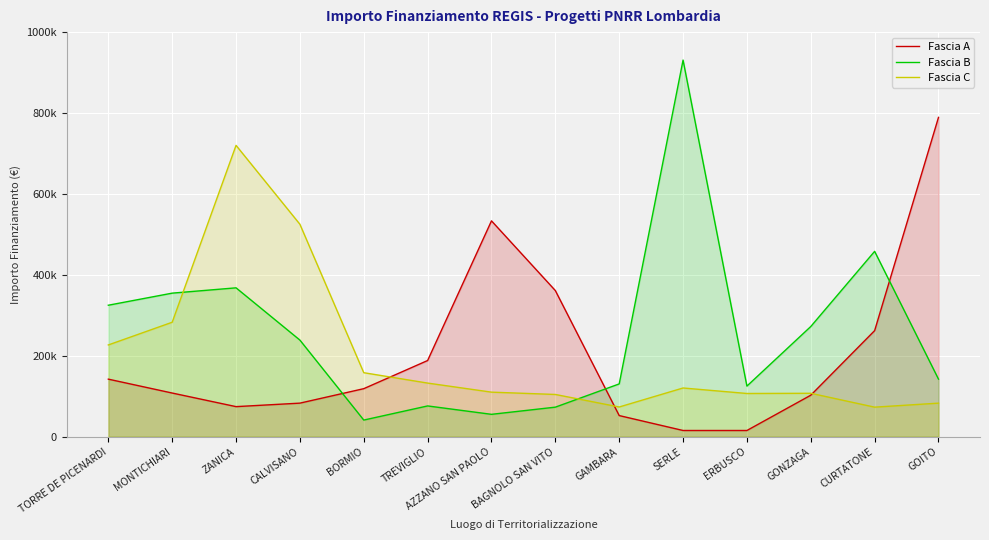

What is the difference between the highest and lowest values at AZZANO SAN PAOLO?

478132.0